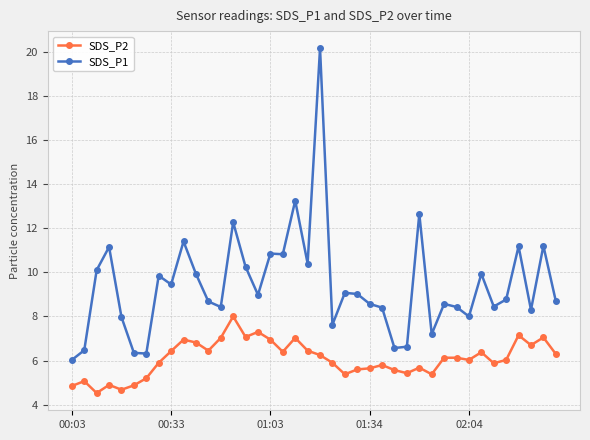

Does the chart have visible grid lines?

Yes